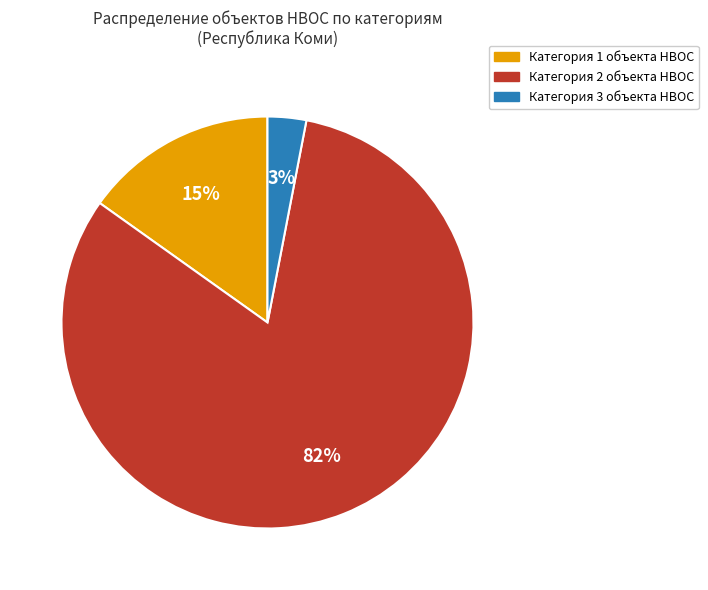

Which has a higher value, Категория 1 or Категория 2?

Категория 2